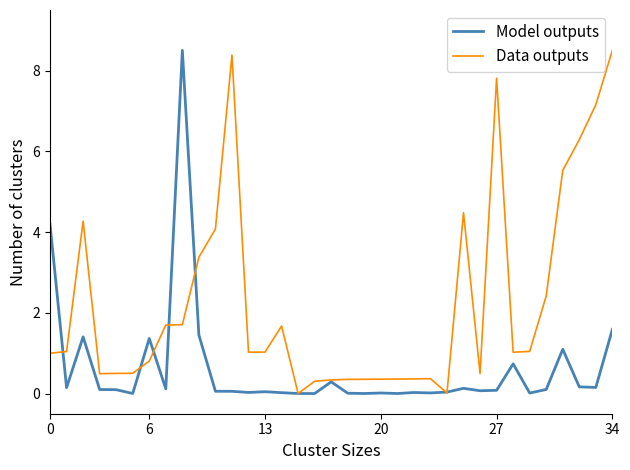

What is the maximum value for Model outputs?

8.5